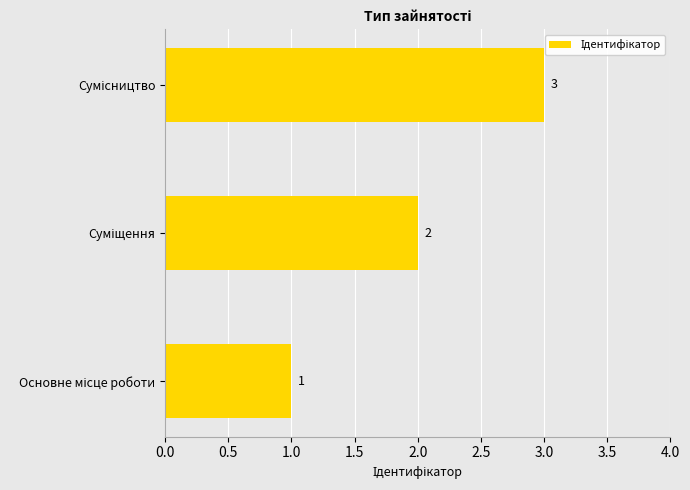

Does the chart contain stacked bars?

No